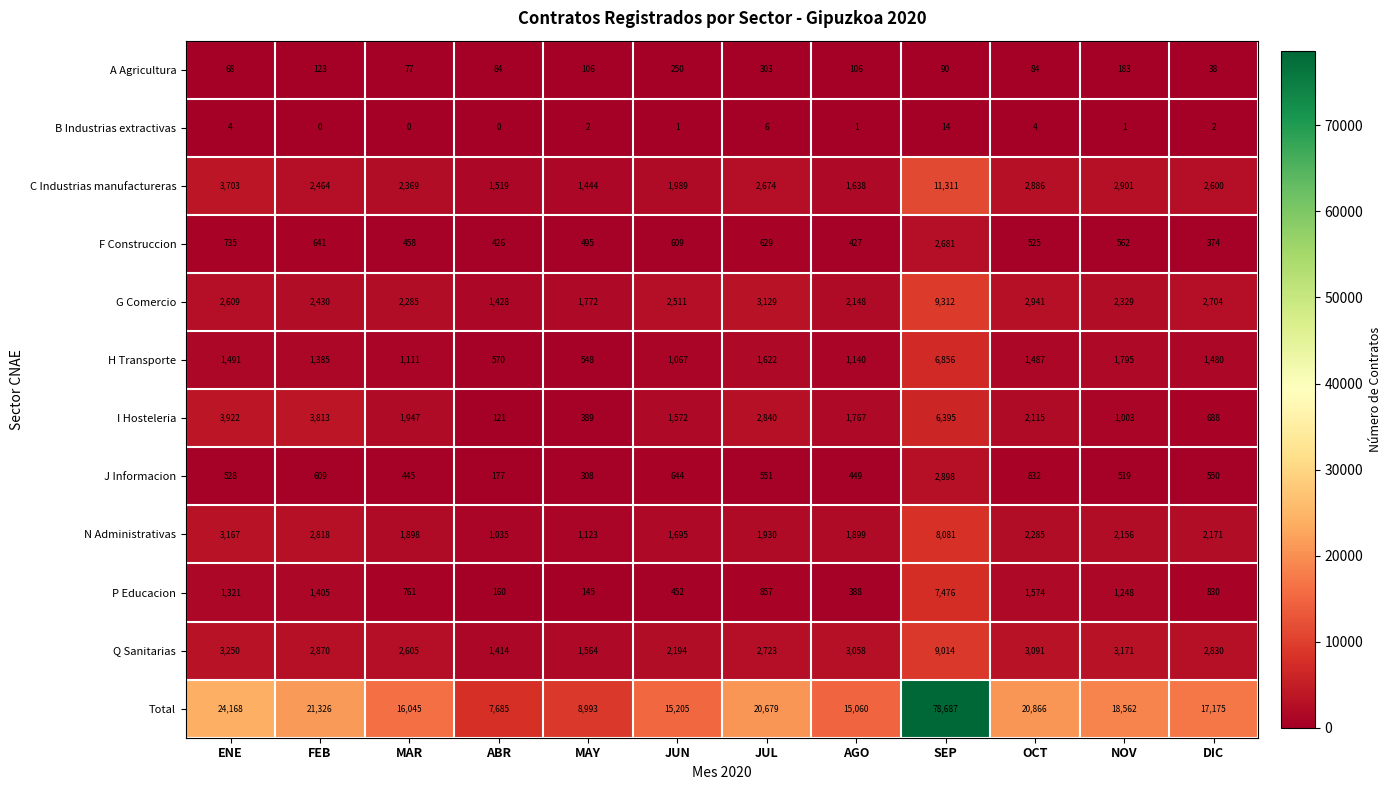

Which category has the lowest value in the Q Sanitarias series?

ABR